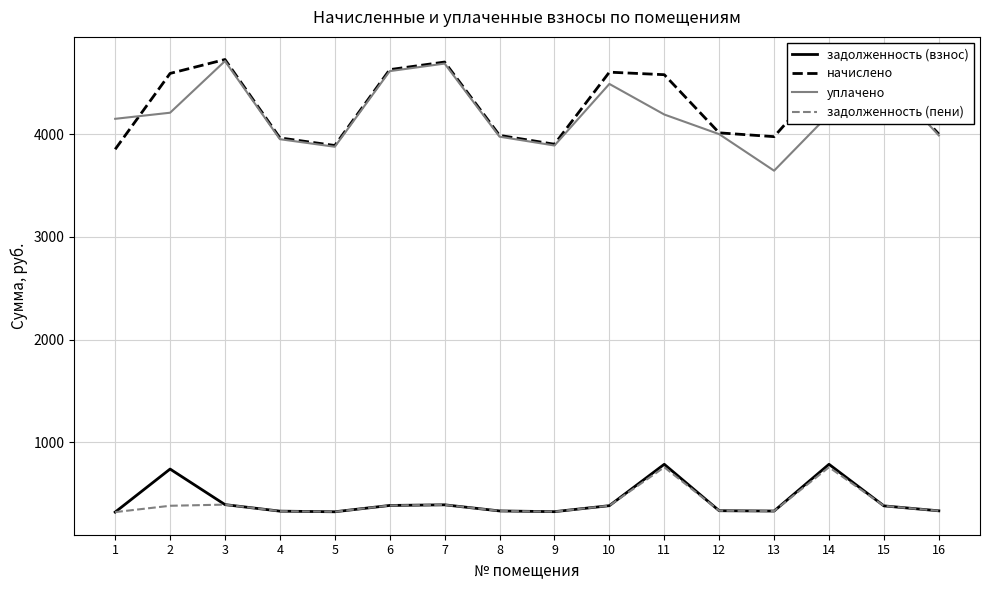

Where does the задолженность (пени) series first go above 381?

2